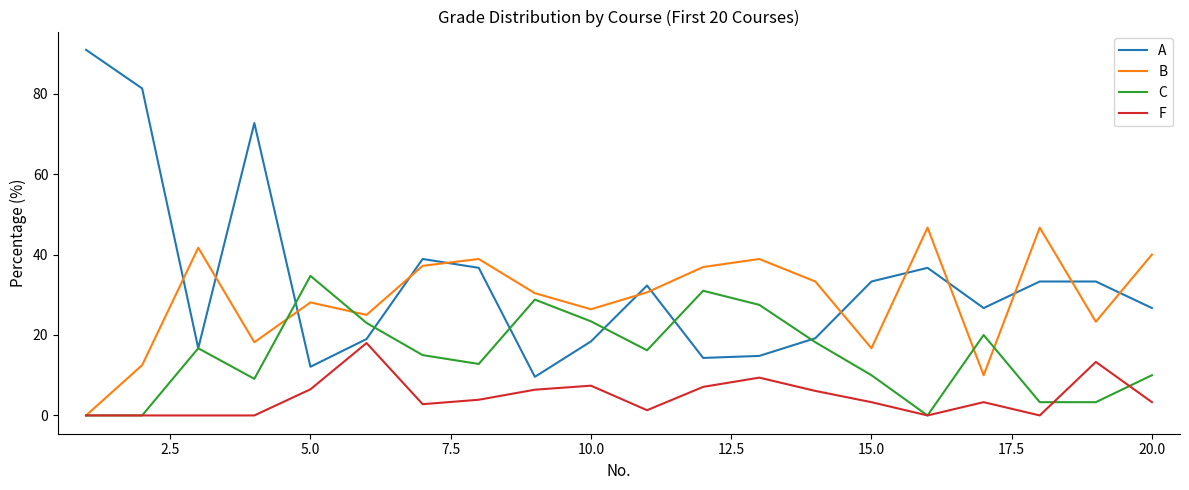

Which series has the widest spread of values?

A